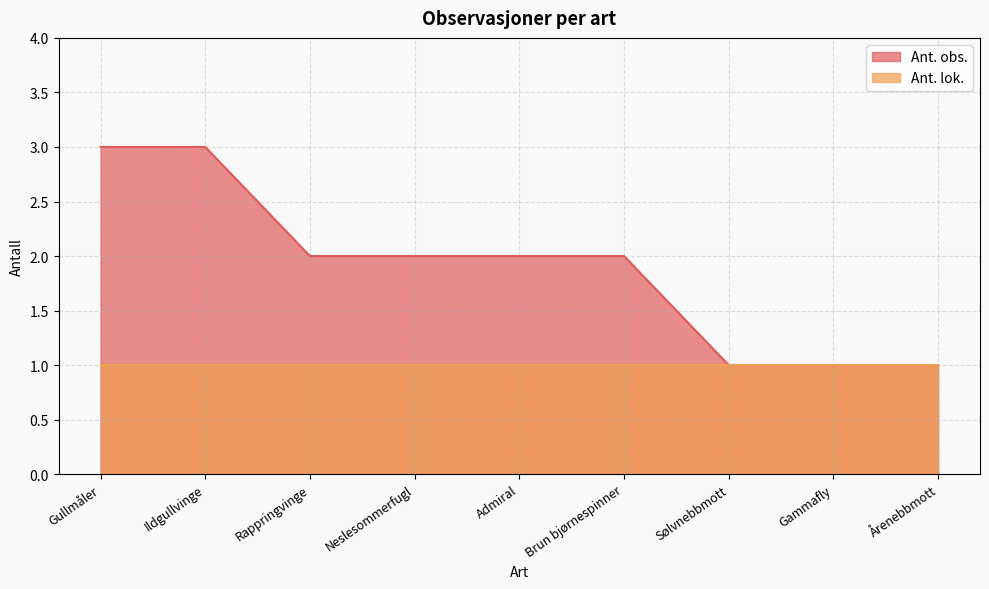

The chart shows a value of 1 at Årenebbmott. True or false?

True